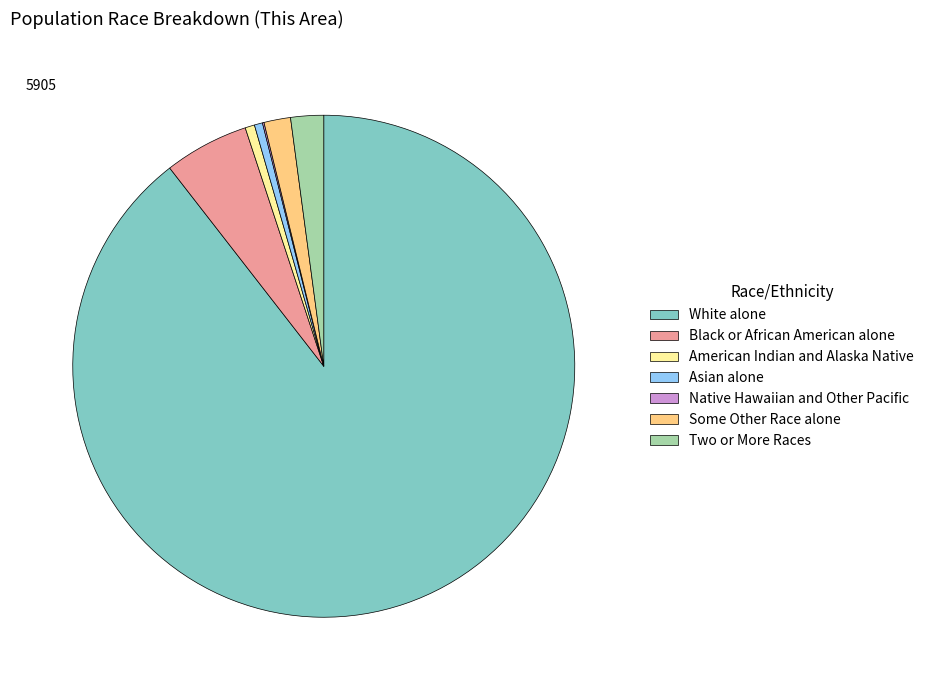

Which category accounts for the majority?

White alone